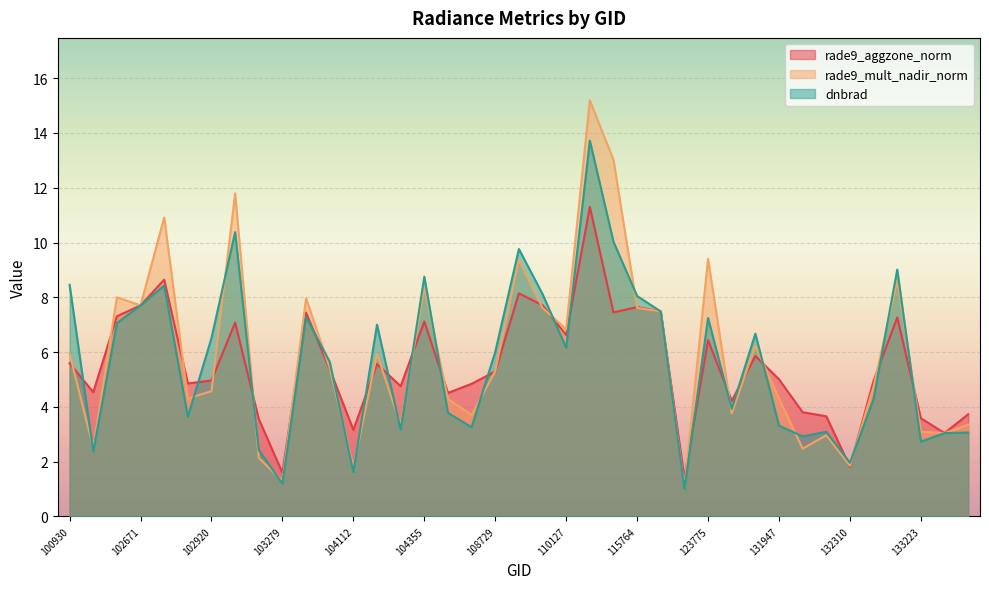

Reading left to right, list all the values displayed in this chart.

rade9_aggzone_norm: 5.6	4.5	7.3	7.7	8.6	4.9	5.0	7.1	3.6	1.6	7.4	5.4	3.2	5.6	4.8	7.1	4.5	4.8	5.3	8.1	7.7	6.6	11.3	7.4	7.6	7.5	1.4	6.4	4.2	5.9	5.0	3.8	3.7	1.8	5.0	7.3	3.6	3.0	3.7
rade9_mult_nadir_norm: 5.9	2.5	8.0	7.7	10.9	4.3	4.6	11.8	2.1	1.3	8.0	5.4	1.8	5.9	3.3	8.4	4.3	3.7	5.3	9.4	7.6	6.8	15.2	13.0	7.6	7.5	1.1	9.4	3.8	6.2	4.3	2.5	3.0	1.9	4.7	8.6	3.1	3.0	3.4
dnbrad: 8.5	2.4	7.1	7.7	8.4	3.6	6.5	10.4	2.4	1.2	7.3	5.6	1.6	7.0	3.2	8.8	3.8	3.3	6.0	9.8	8.1	6.2	13.7	10.0	8.0	7.5	1.0	7.2	3.9	6.7	3.3	2.9	3.1	2.0	4.3	9.0	2.7	3.0	3.1